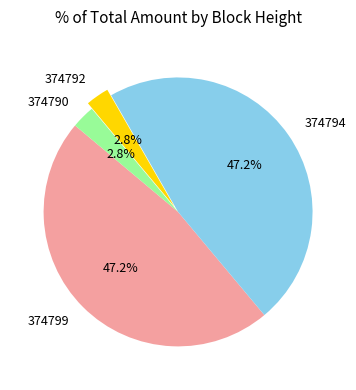

Between 374799 and 374792, which is larger?

374799